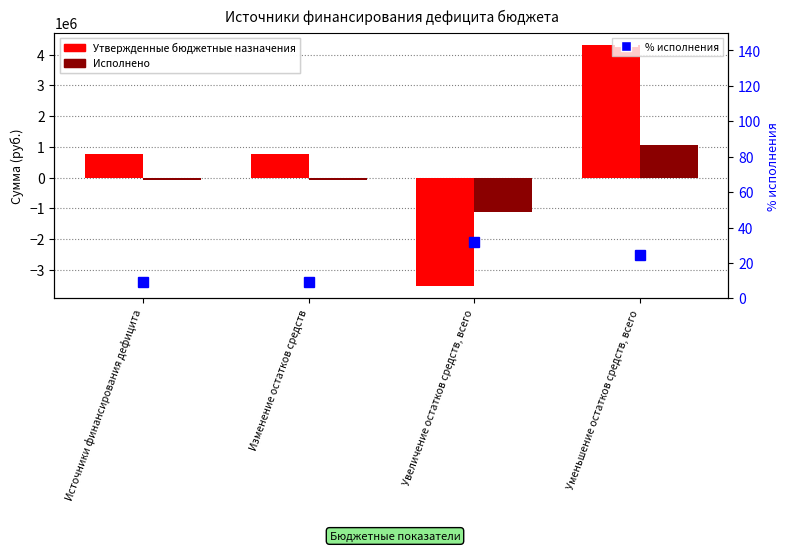

What is the label of the 3rd bar from the left?

Увеличение остатков средств, всего